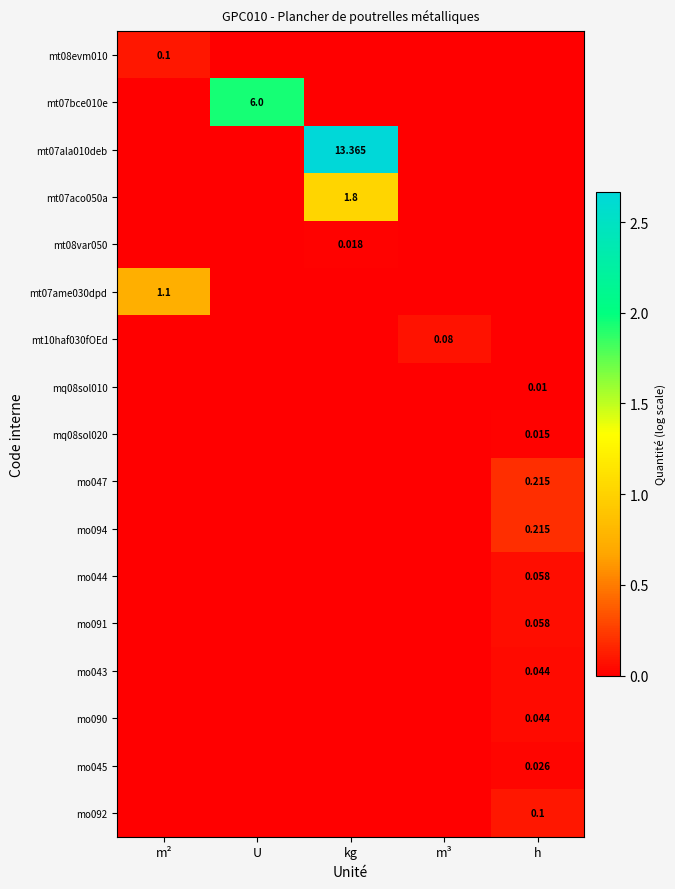

Which category has the highest value across all series?

kg